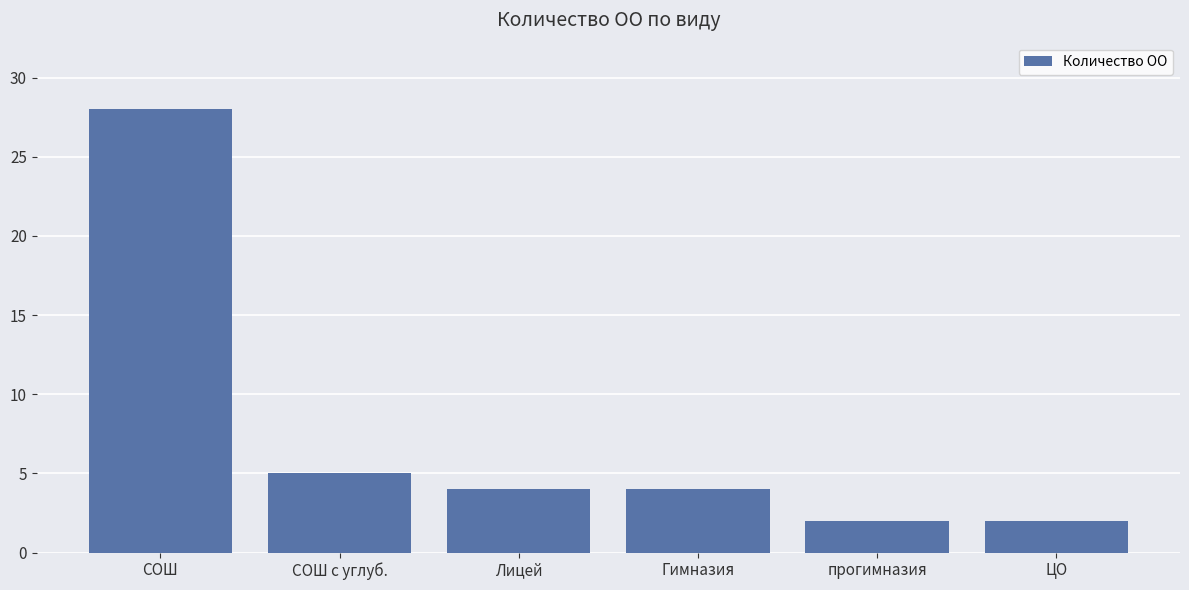

What is the maximum value shown in the chart?

28